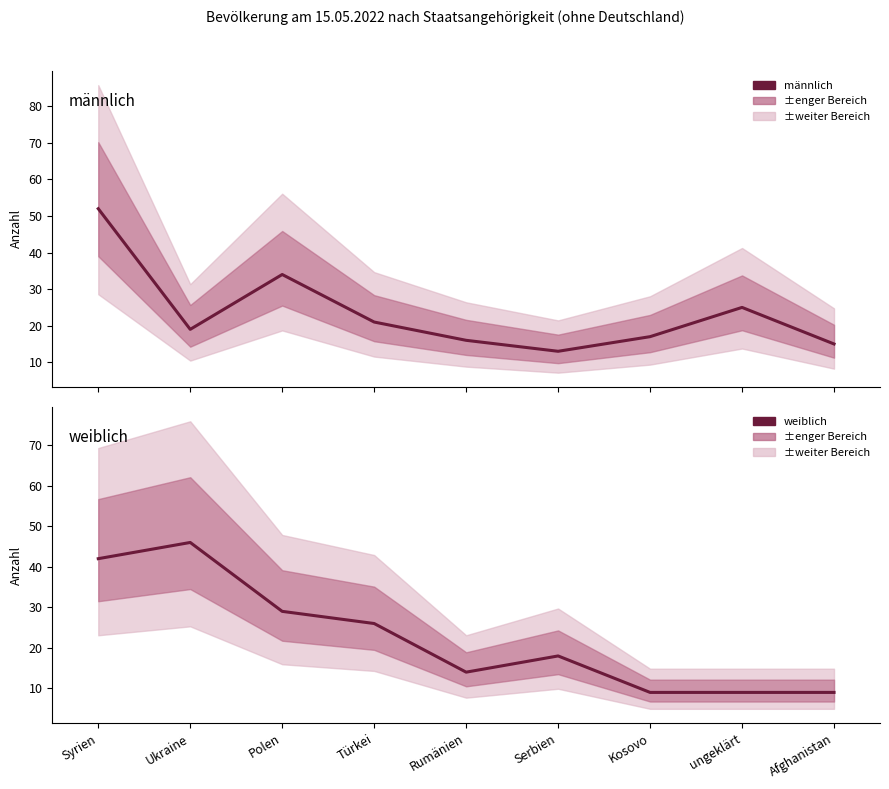

Where is männlich nearest to the value 32?

Polen